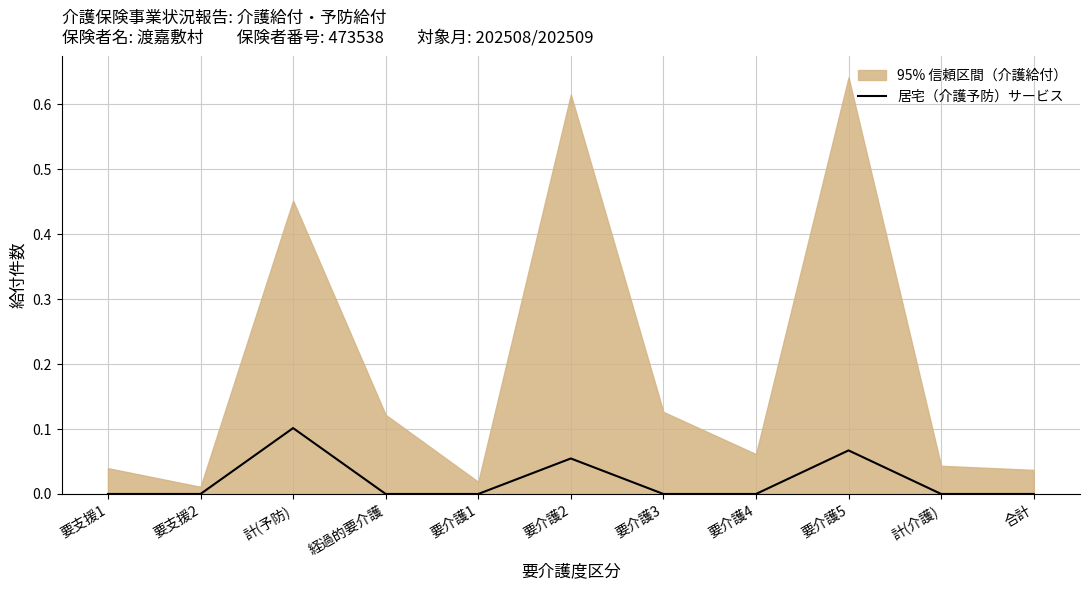

Rank the categories by value from lowest to highest.

要支援1, 要支援2, 経過的要介護, 要介護1, 要介護3, 要介護4, 計(介護), 合計, 要介護2, 要介護5, 計(予防)